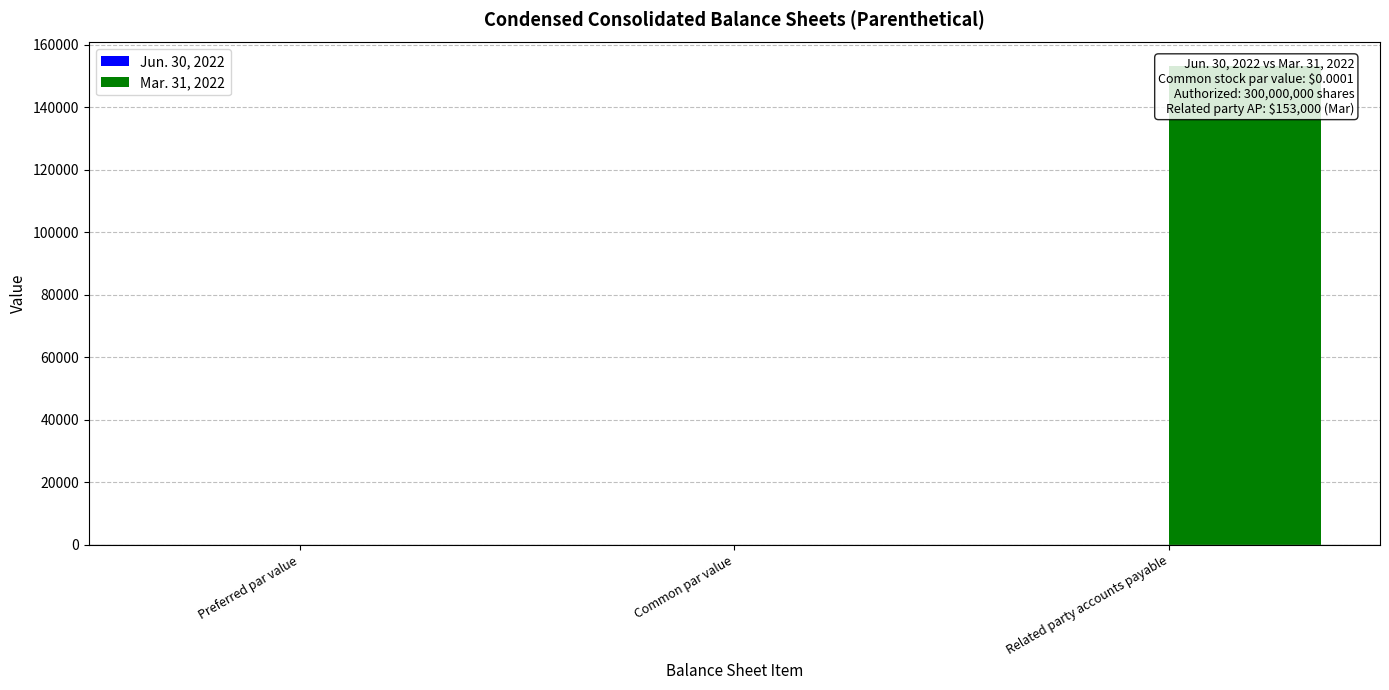

Reading left to right, list all the values displayed in this chart.

Jun. 30, 2022: Preferred par value=0.0	Common par value=0.0	Related party accounts payable=0.0
Mar. 31, 2022: Preferred par value=0.0	Common par value=0.0	Related party accounts payable=153000.0